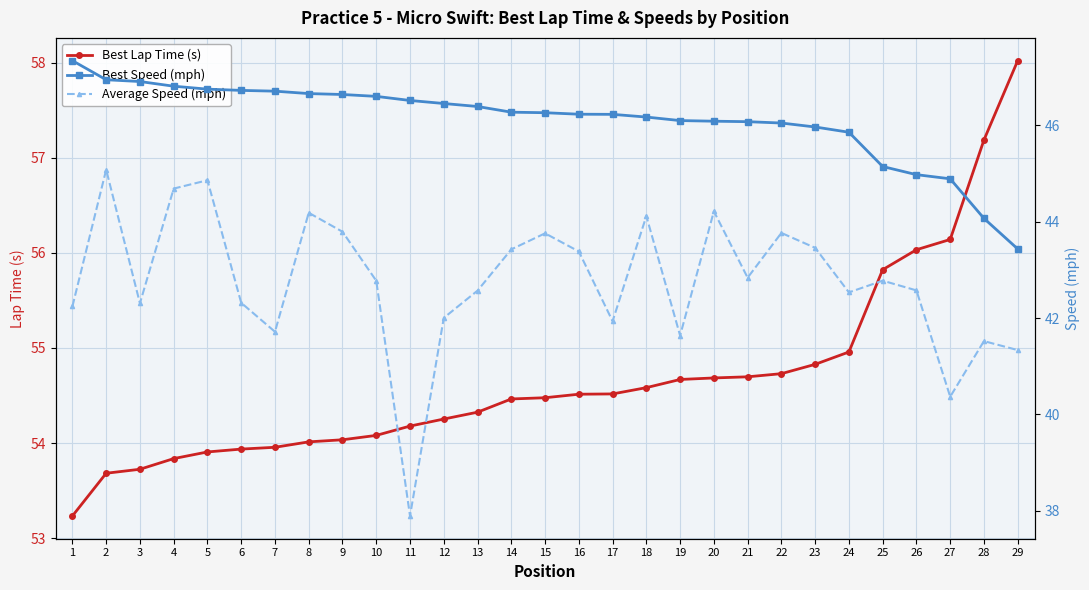

What is the total value across all series at 18?

144.9